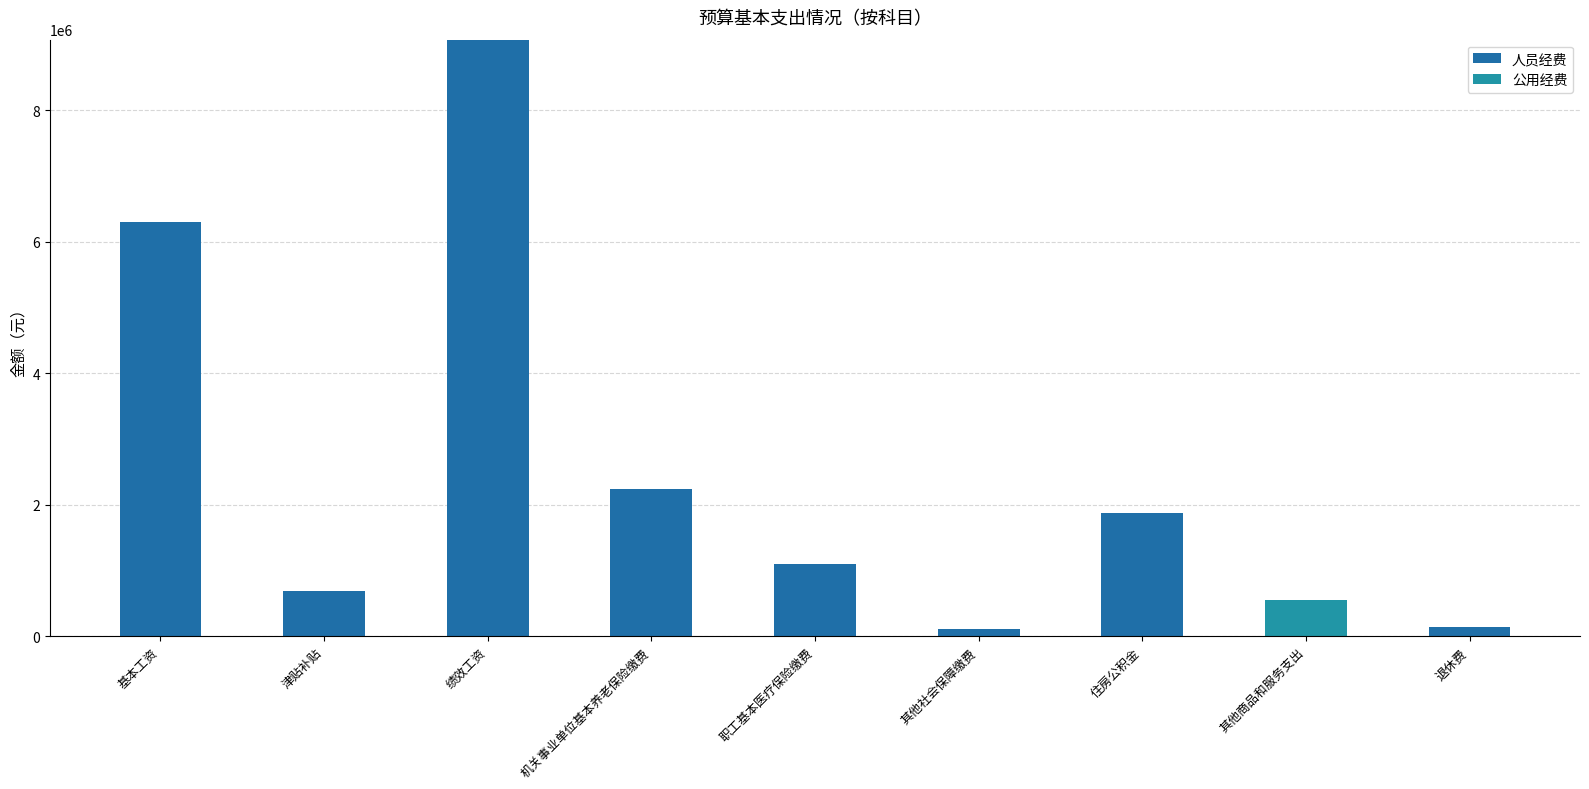

Does the chart contain stacked bars?

Yes